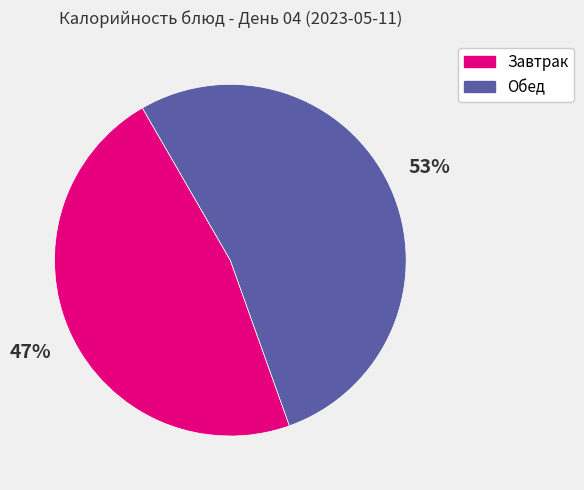

Is there any slice that represents more than half of the pie?

Yes